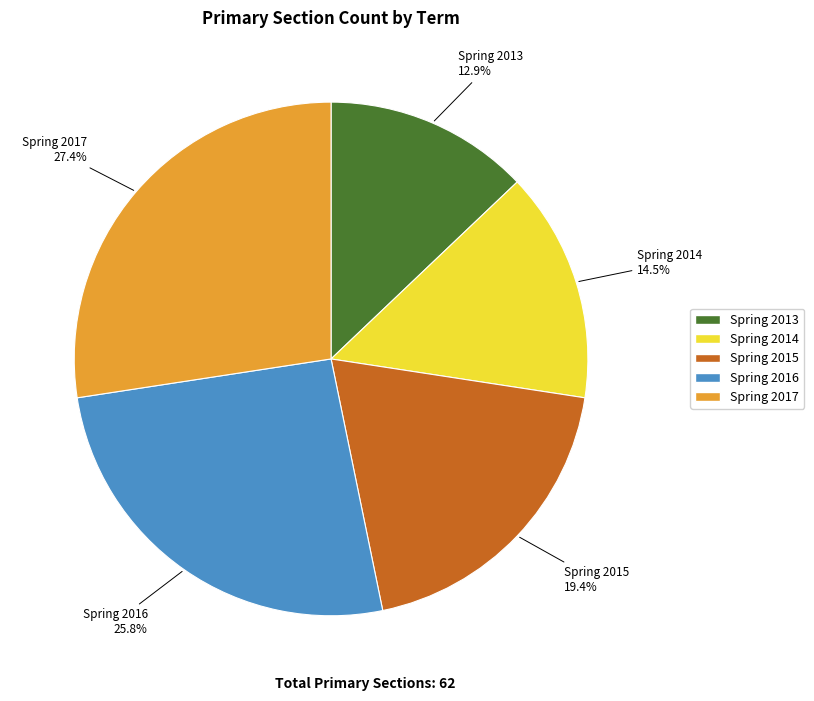

Is the sum of Spring 2017 and Spring 2015 greater than half?

No